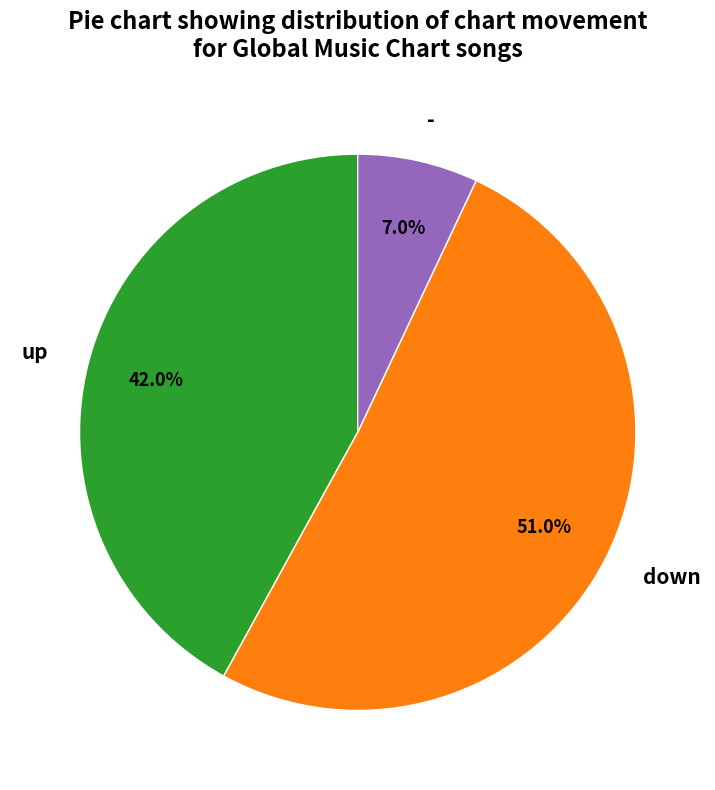

Does down represent more than half of the total?

Yes